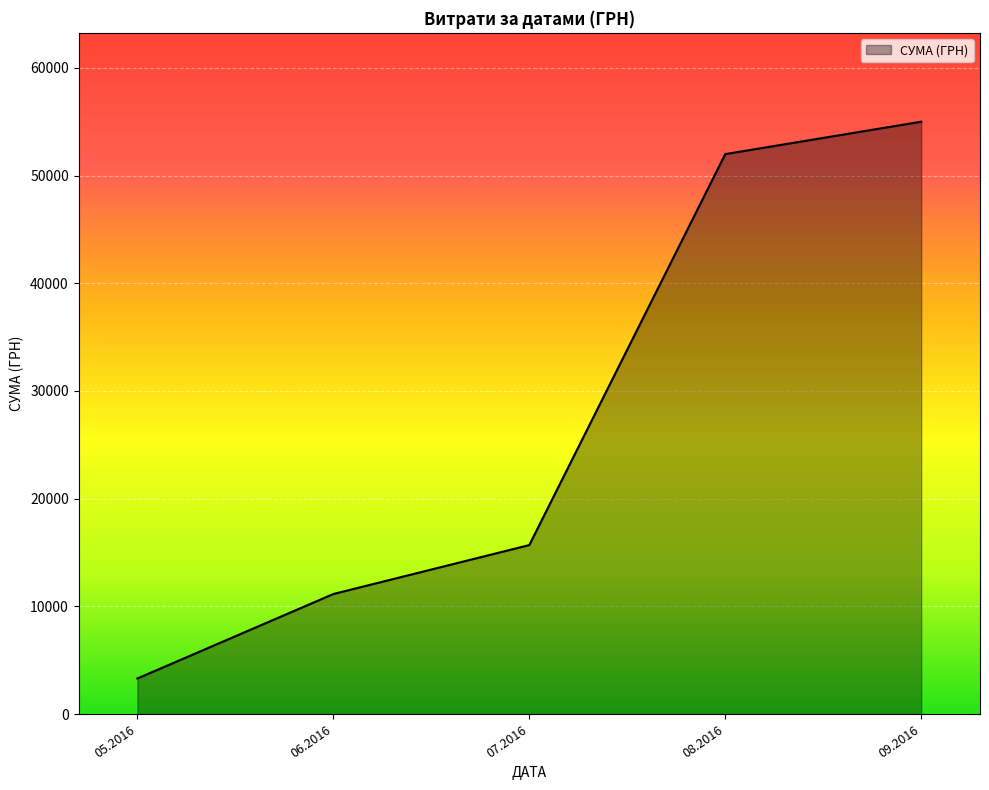

Between 09.2016 and 08.2016, which is larger?

09.2016